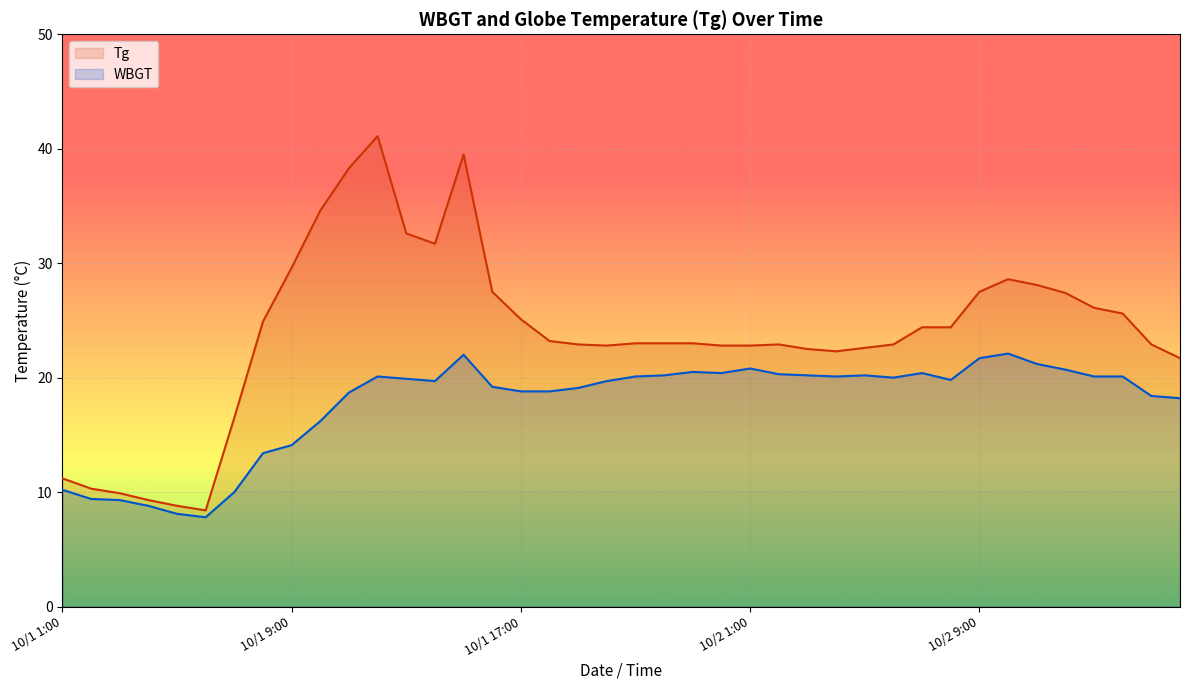

Reading right to left, transcribe all the data shown in this chart.

Tg: 21.7	22.9	25.6	26.1	27.4	28.1	28.6	27.5	24.4	24.4	22.9	22.6	22.3	22.5	22.9	22.8	22.8	23.0	23.0	23.0	22.8	22.9	23.2	25.1	27.5	39.5	31.7	32.6	41.1	38.3	34.6	29.6	24.9	16.5	8.4	8.8	9.3	9.9	10.3	11.2
WBGT: 18.2	18.4	20.1	20.1	20.7	21.2	22.1	21.7	19.8	20.4	20.0	20.2	20.1	20.2	20.3	20.8	20.4	20.5	20.2	20.1	19.7	19.1	18.8	18.8	19.2	22.0	19.7	19.9	20.1	18.7	16.2	14.1	13.4	10.0	7.8	8.1	8.8	9.3	9.4	10.2